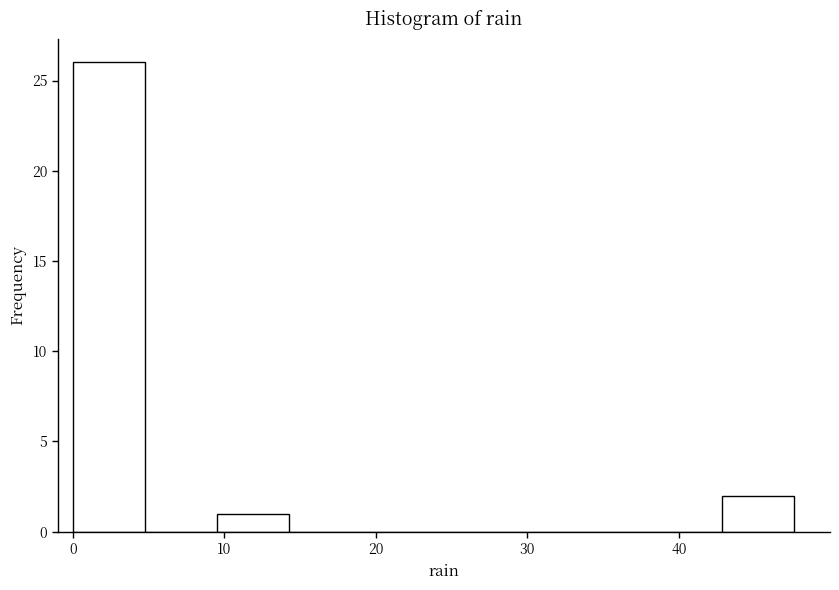

Reading left to right, list every bar in this chart as the range it spans on the x-axis followed by its height. Neither the bar edges nor the heights are printed on the chart, so give them approximately, as read against the axes.

0 to 5: 26
5 to 10: 0
10 to 14: 1
14 to 19: 0
19 to 24: 0
24 to 29: 0
29 to 33: 0
33 to 38: 0
38 to 43: 0
43 to 48: 2